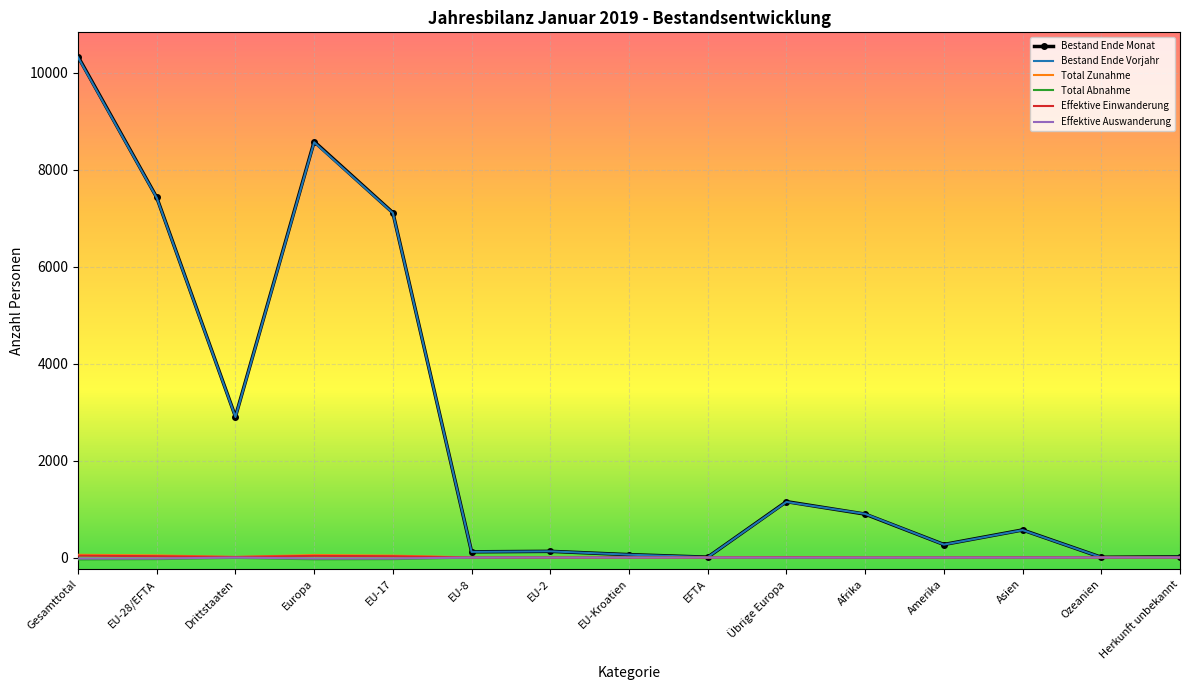

What is the difference between the Bestand Ende Monat values at EU-2 and EU-Kroatien?

68